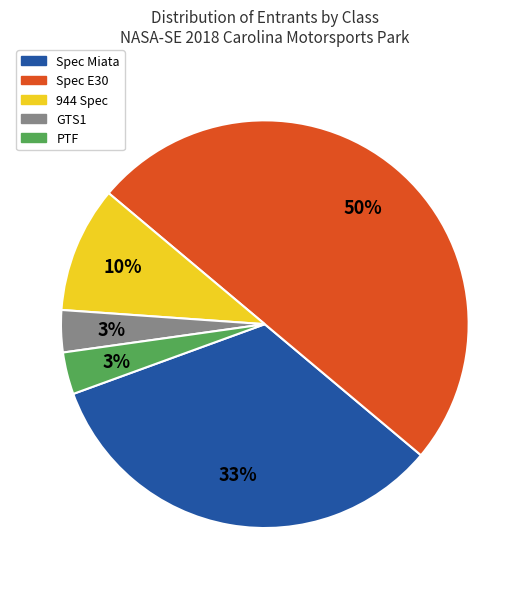

To the nearest percent, what is the difference between the 944 Spec and Spec E30 slice percentages?

40%